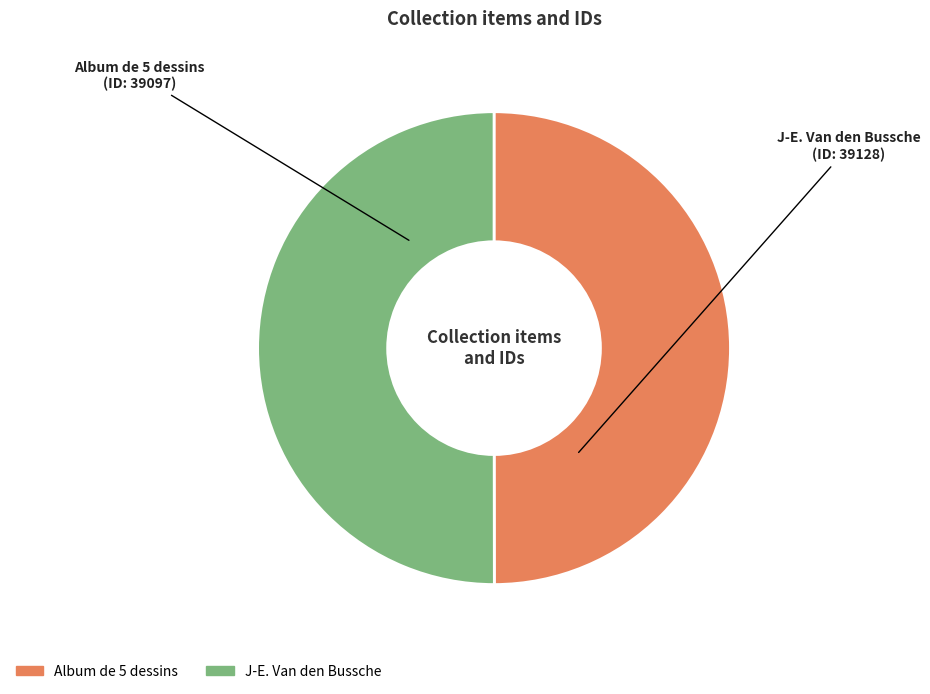

Is it true that J-E. Van den Bussche is 50% of the pie?

True